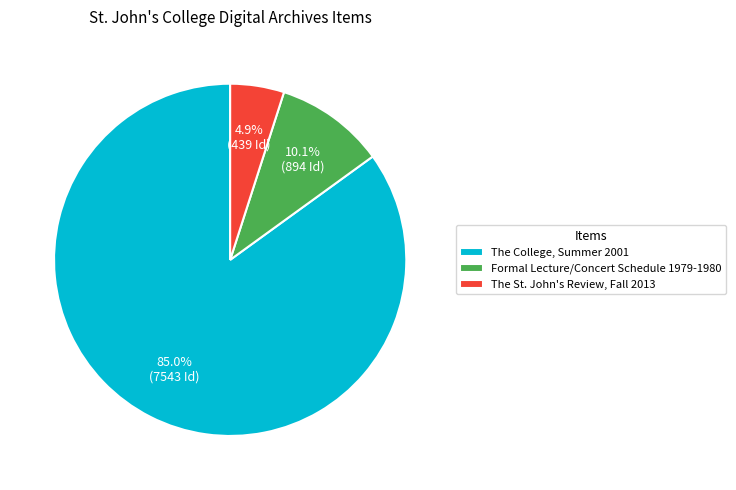

To the nearest percent, what portion does Formal Lecture/Concert Schedule 1979-1980 represent?

10%